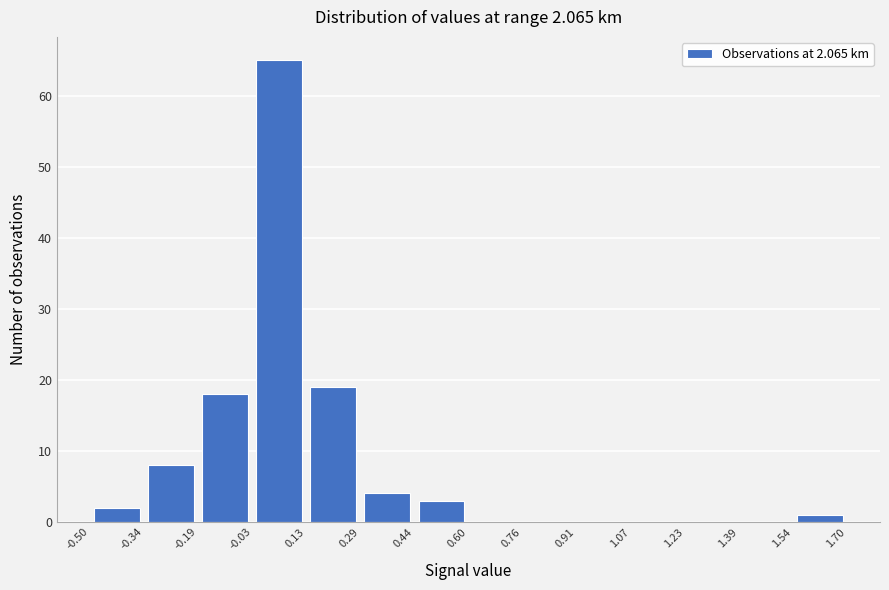

Reading left to right, transcribe this chart: for each bar, give the range it covers on the x-axis and its height. The values are not printed on the chart, so give them approximately, as read against the axis.

-0.50 to -0.34: 2
-0.34 to -0.19: 8
-0.19 to -0.03: 18
-0.03 to 0.13: 65
0.13 to 0.29: 19
0.29 to 0.44: 4
0.44 to 0.60: 3
0.60 to 0.76: 0
0.76 to 0.91: 0
0.91 to 1.07: 0
1.07 to 1.23: 0
1.23 to 1.39: 0
1.39 to 1.54: 0
1.54 to 1.70: 1